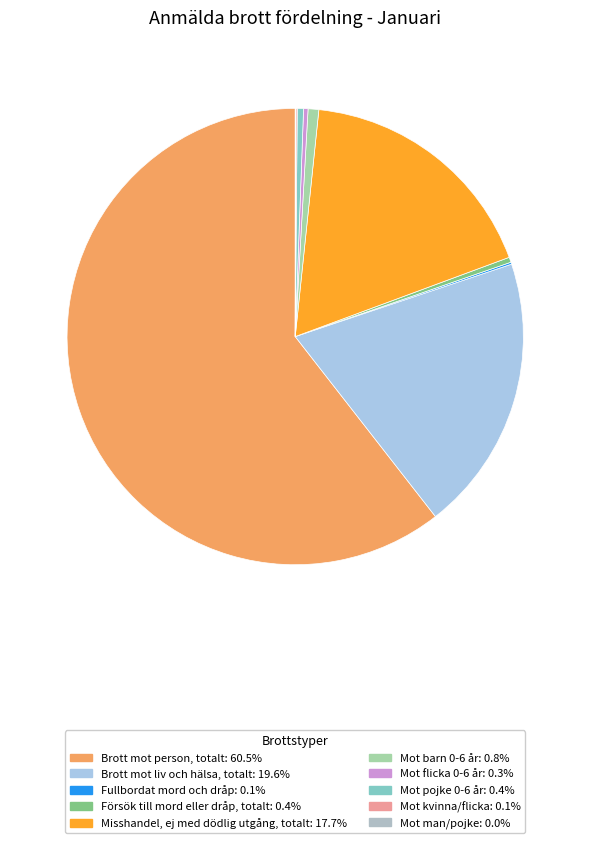

To the nearest percent, what portion does Mot barn 0-6 år represent?

1%